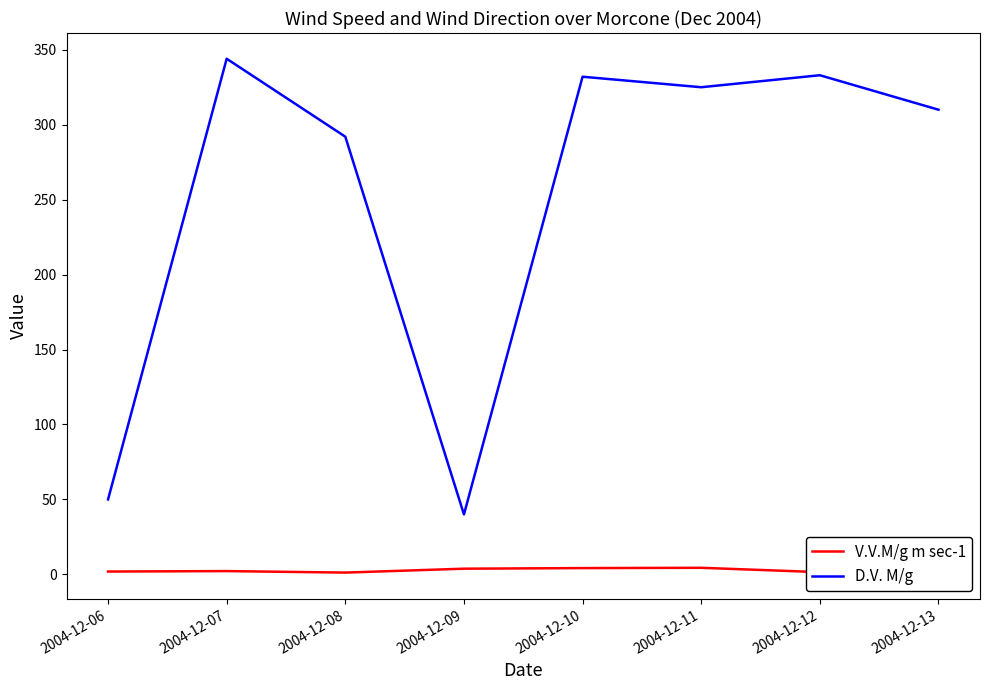

At which label does V.V.M/g m sec-1 first exceed 2?

2004-12-07